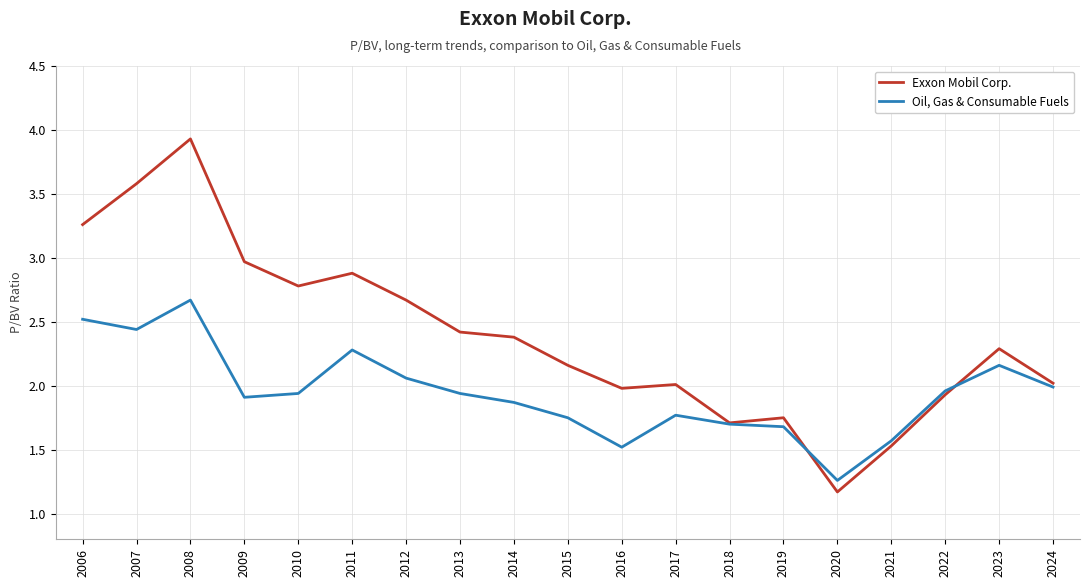

What is the minimum value for Exxon Mobil Corp.?

1.2